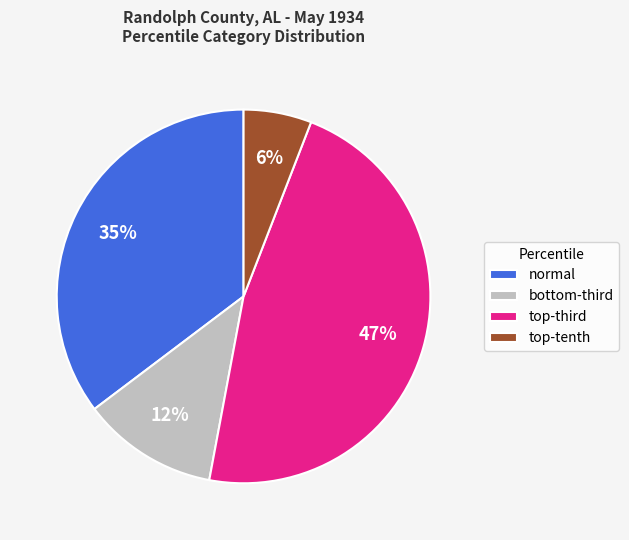

Does normal account for over 50% of the chart?

No